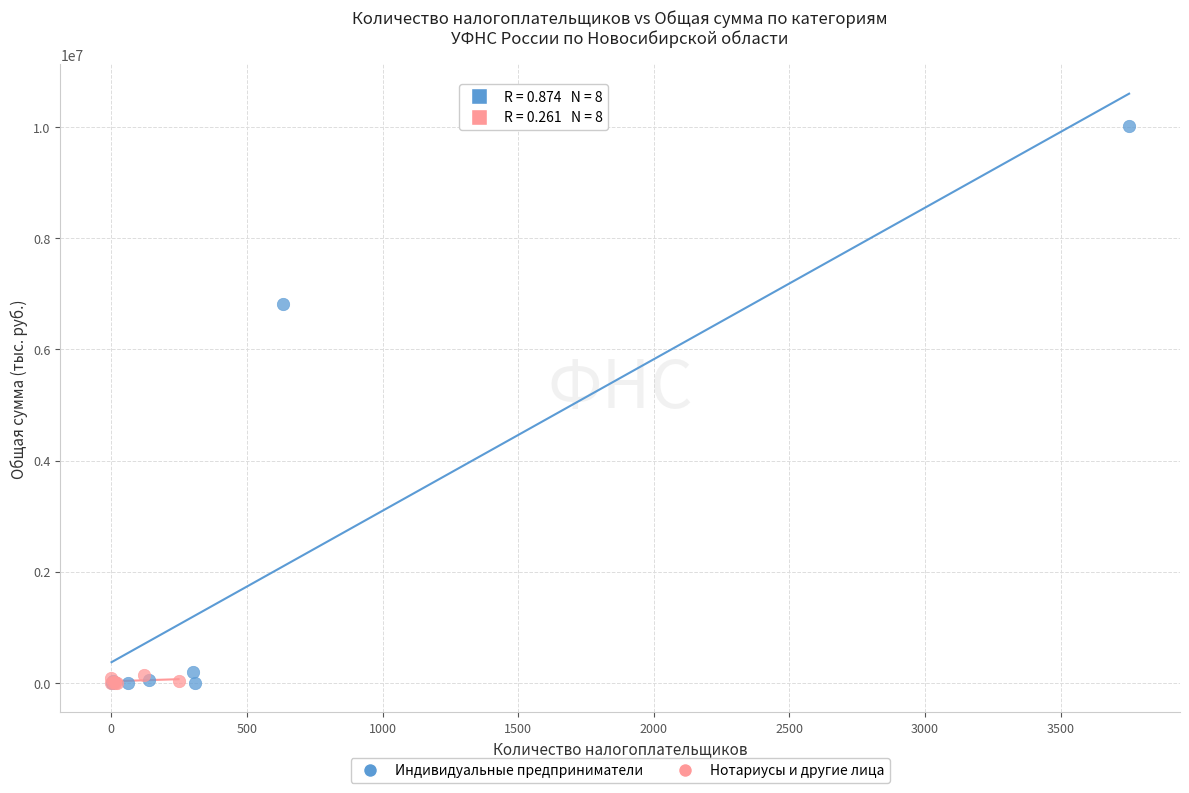

Which series contains the highest Y value?

Индивидуальные предприниматели